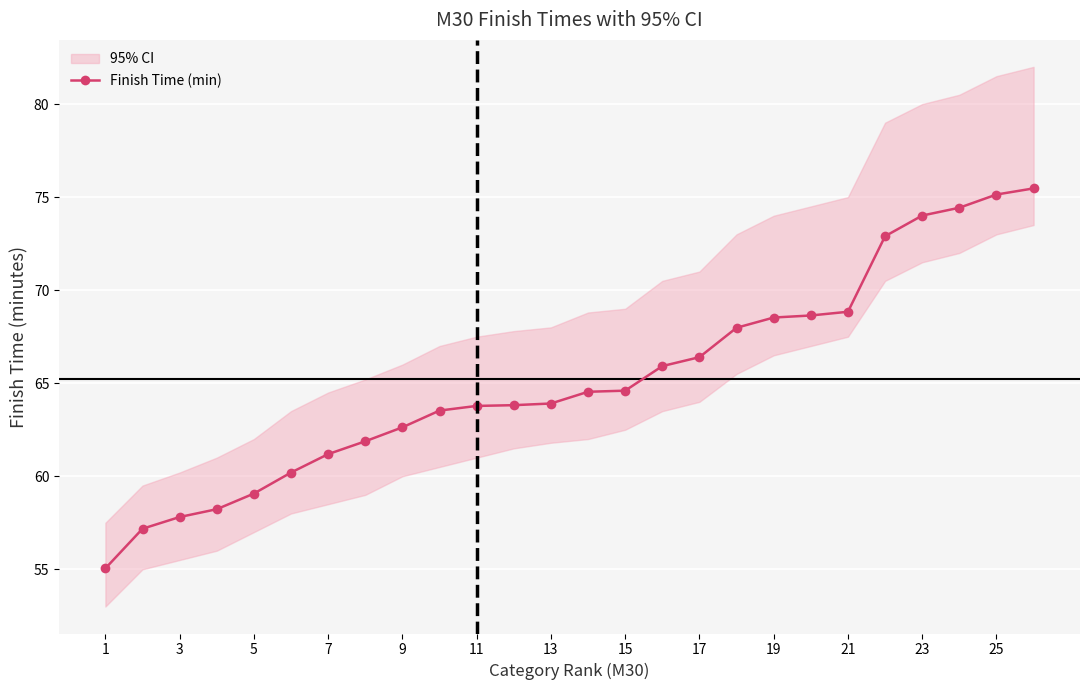

True or false: Finish Time (min) has a value of 42.3 at 21.

False